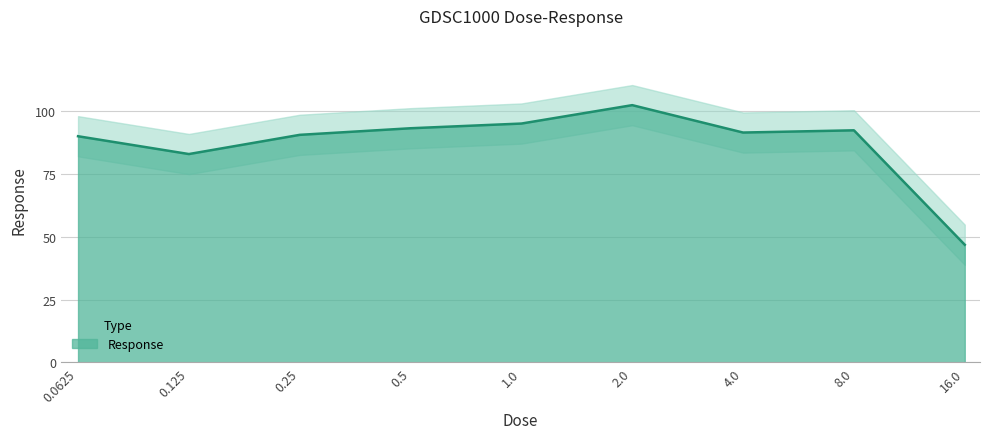

Which category has the lowest value across all series?

16.0